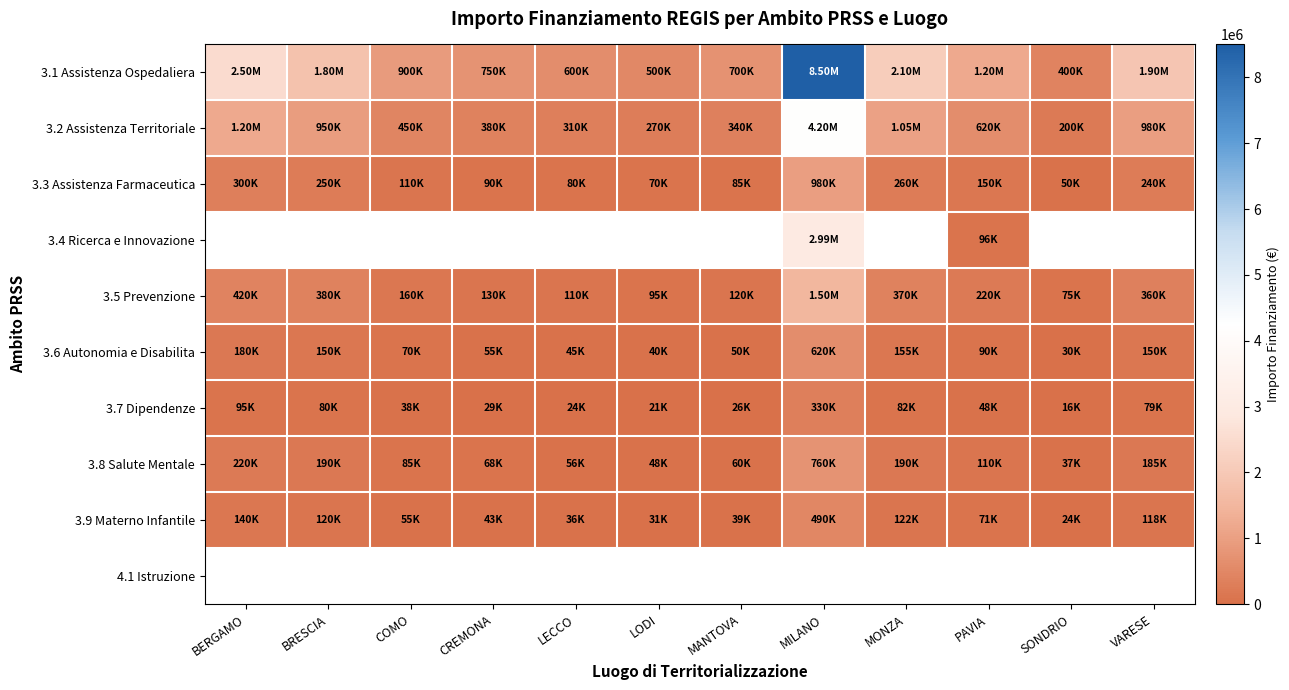

The 3.7 Dipendenze series shows 40975.9 at MANTOVA. True or false?

False